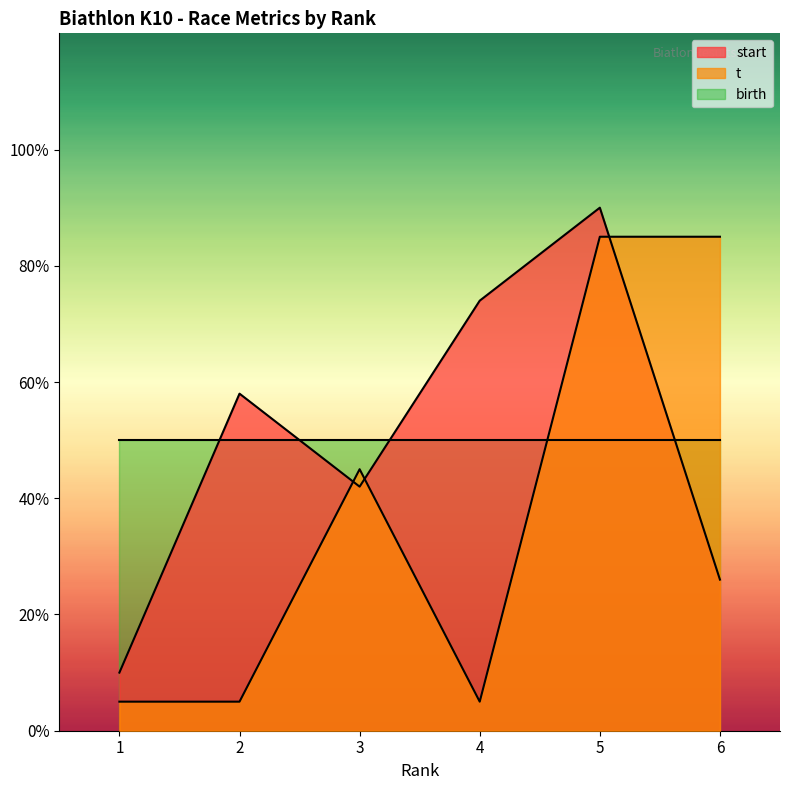

What is the maximum value shown in the chart?

90.0